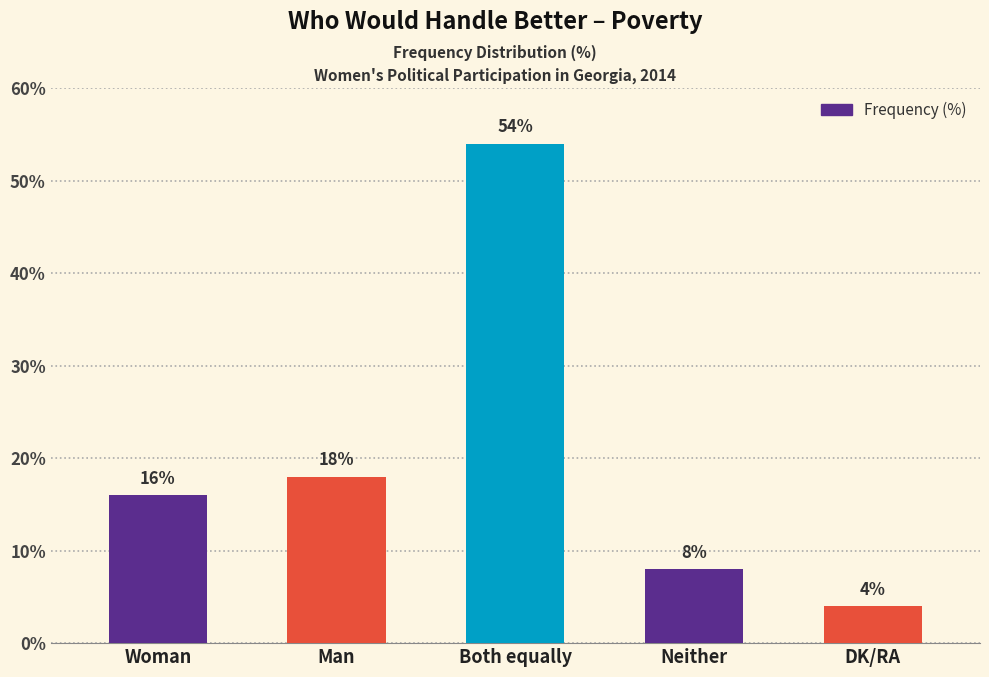

Reading left to right, list all the values displayed in this chart.

Woman=16	Man=18	Both equally=54	Neither=8	DK/RA=4